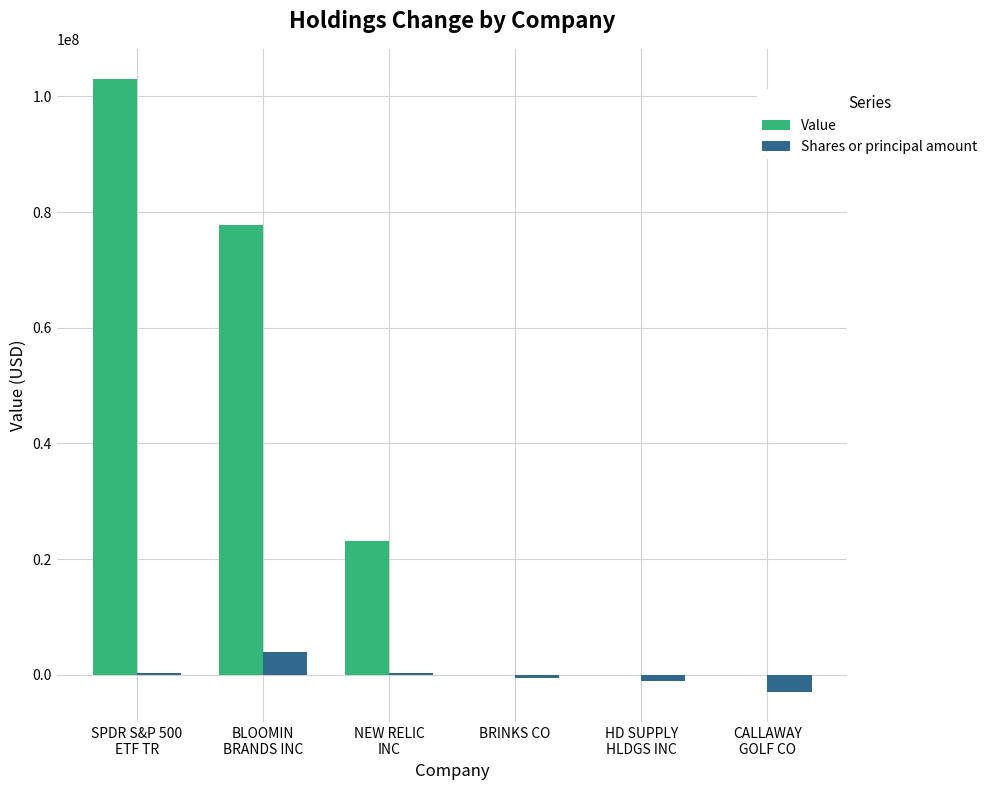

What is the total value across all series at SPDR S&P 500
ETF TR?

103222347